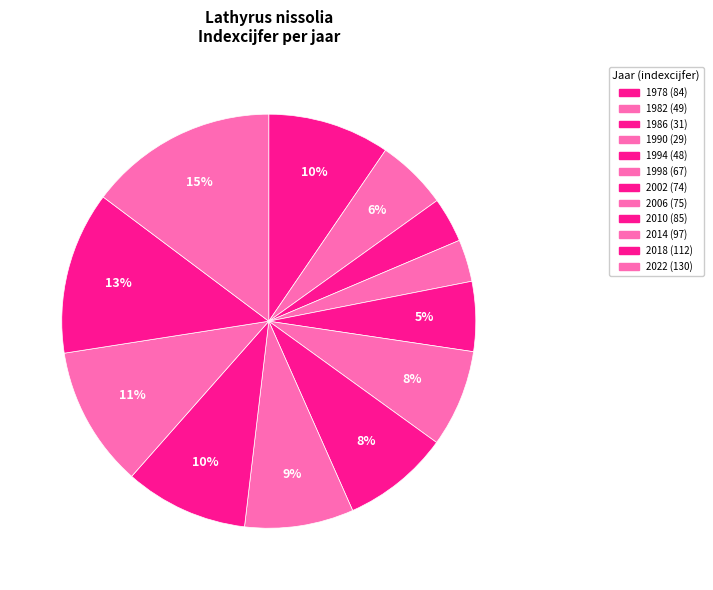

Does any single category account for the majority?

No